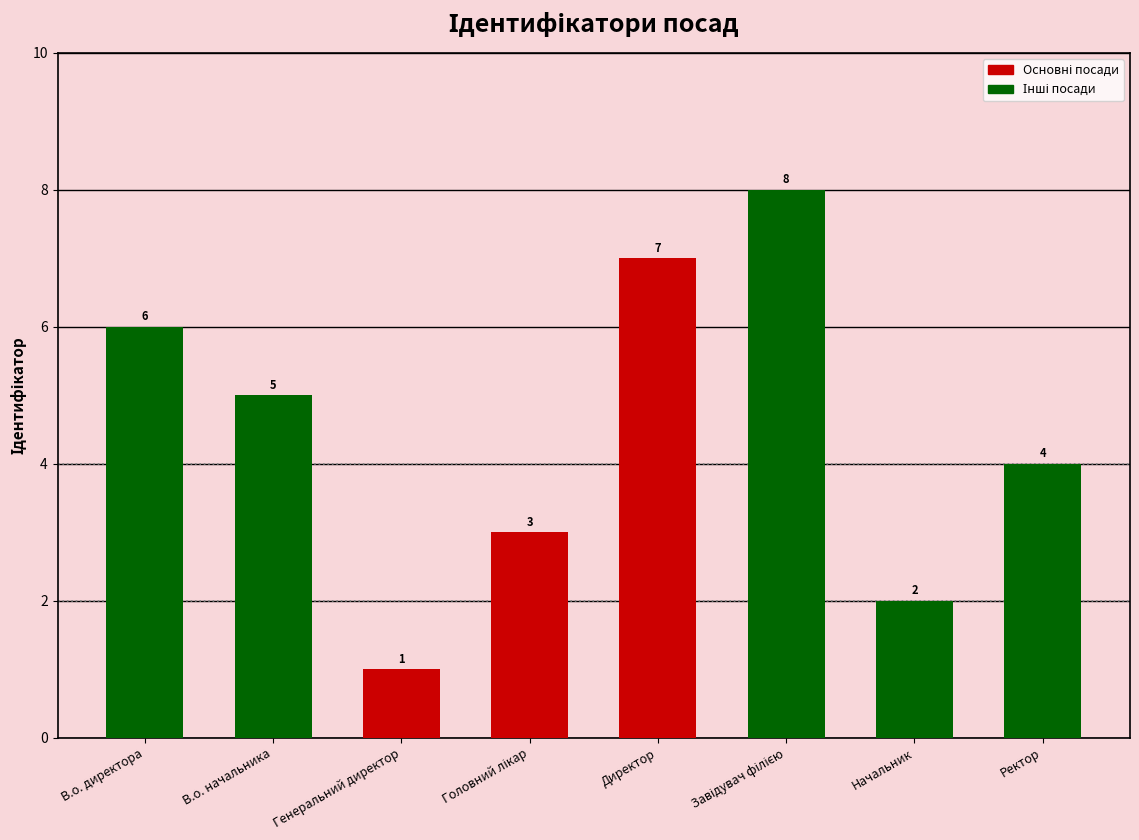

What is the label of the 4th bar from the right?

Директор